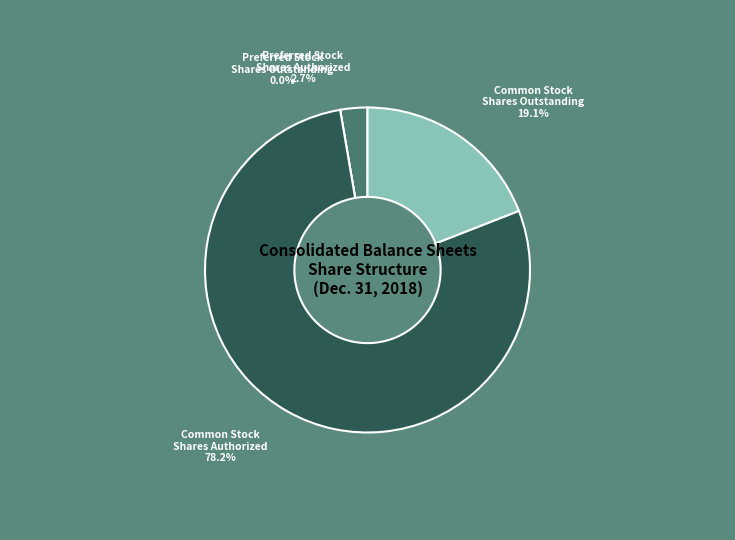

What percentage is the Common Stock
Shares Outstanding slice, to the nearest percent?

19%